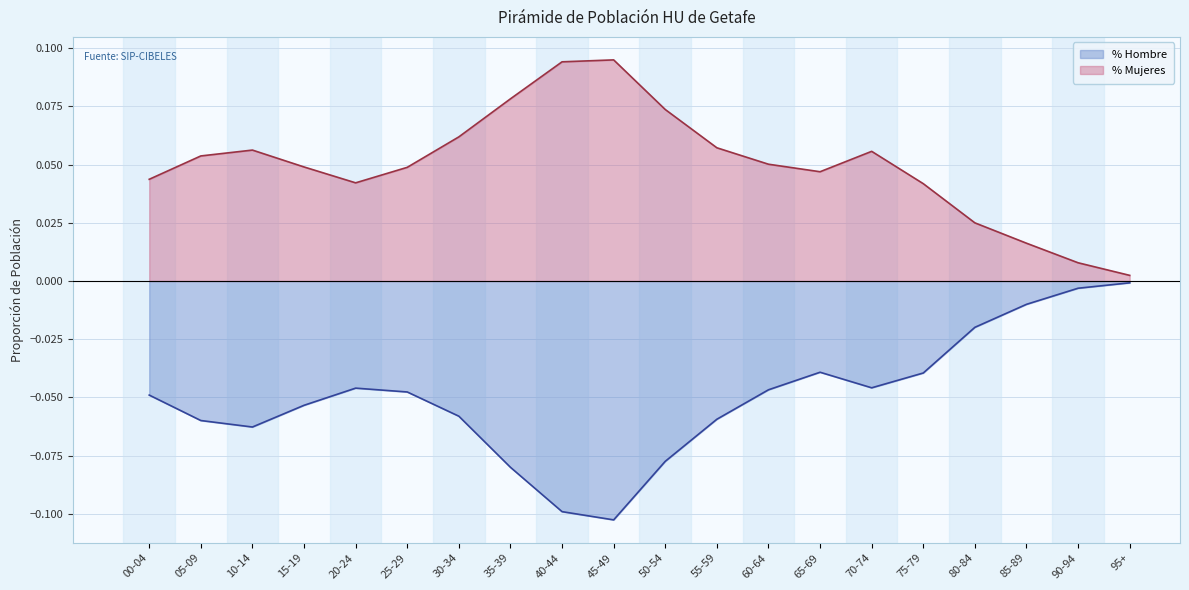

Rank the series at 30-34 from lowest to highest value.

% Hombre, % Mujeres